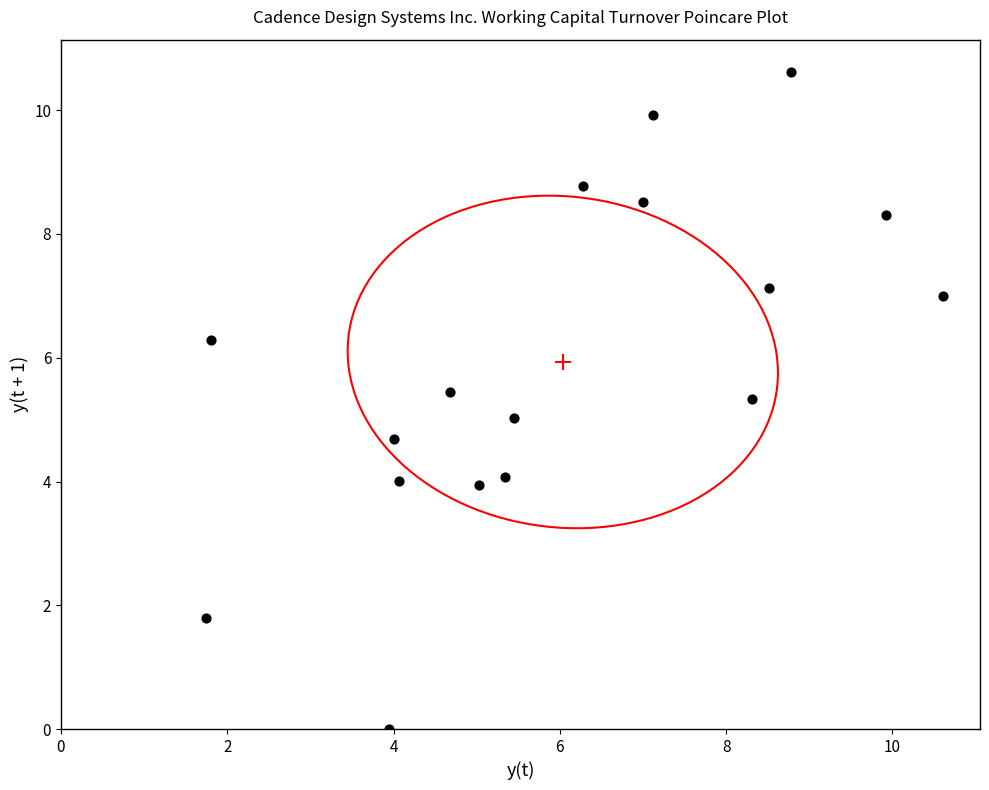

What is the range of X values (max minus min)?

8.9